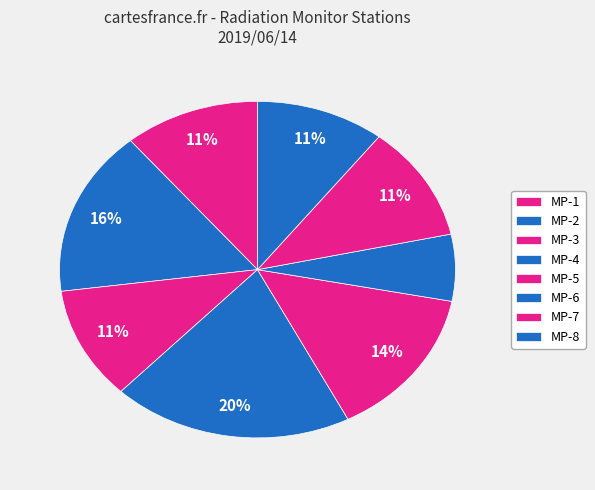

Is MP-7 the majority of the pie?

No